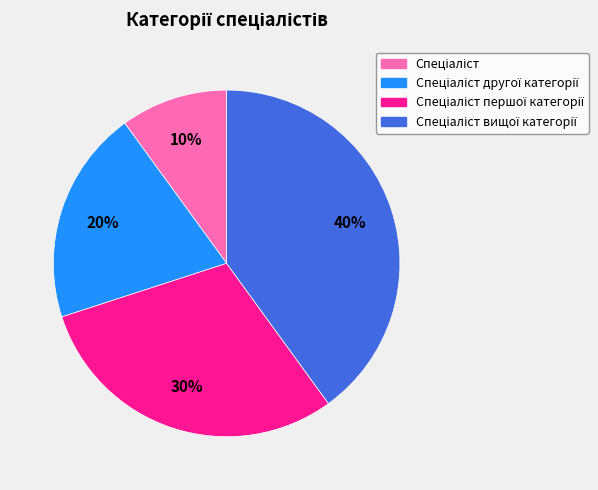

Is there any slice that represents more than half of the pie?

No